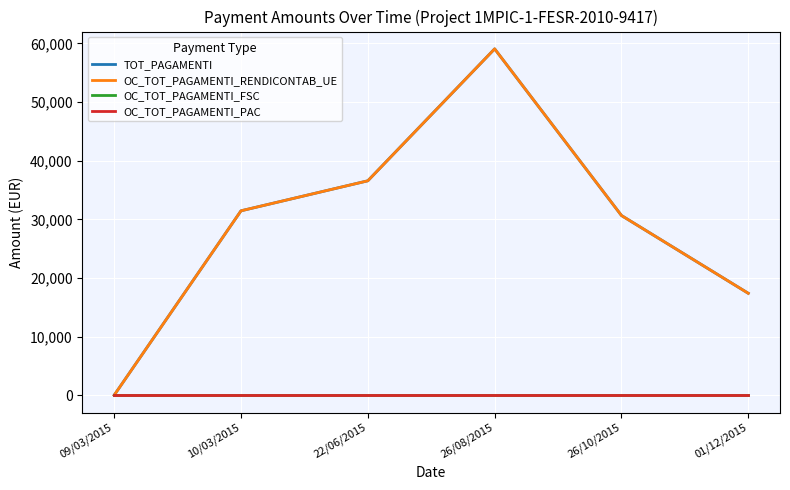

Is this an area chart (filled region under the line)?

No